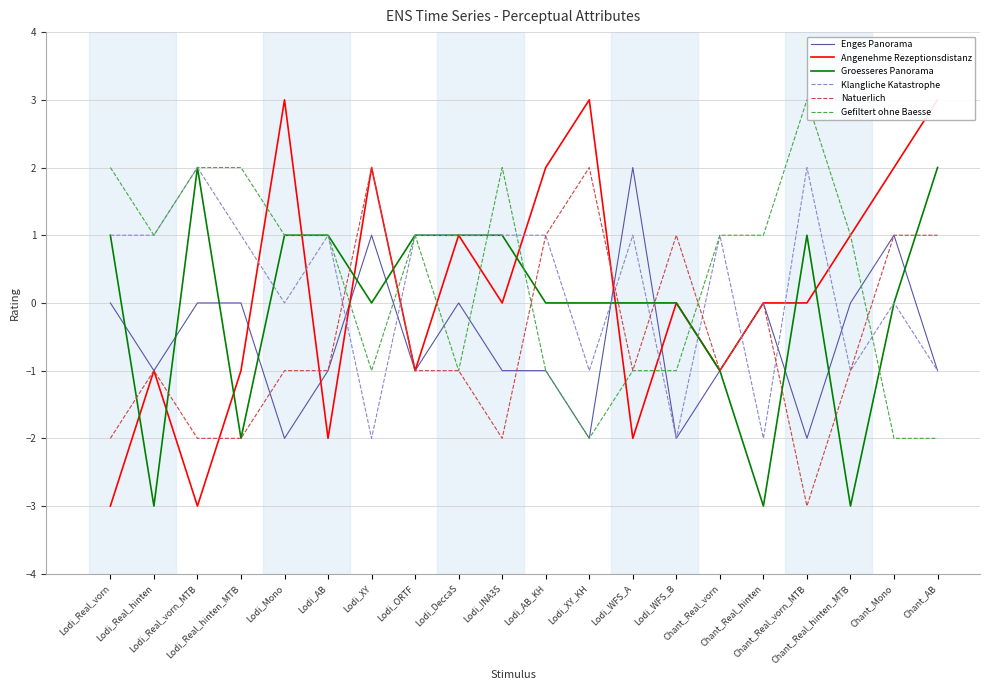

Does the chart display data point markers on the line(s)?

No